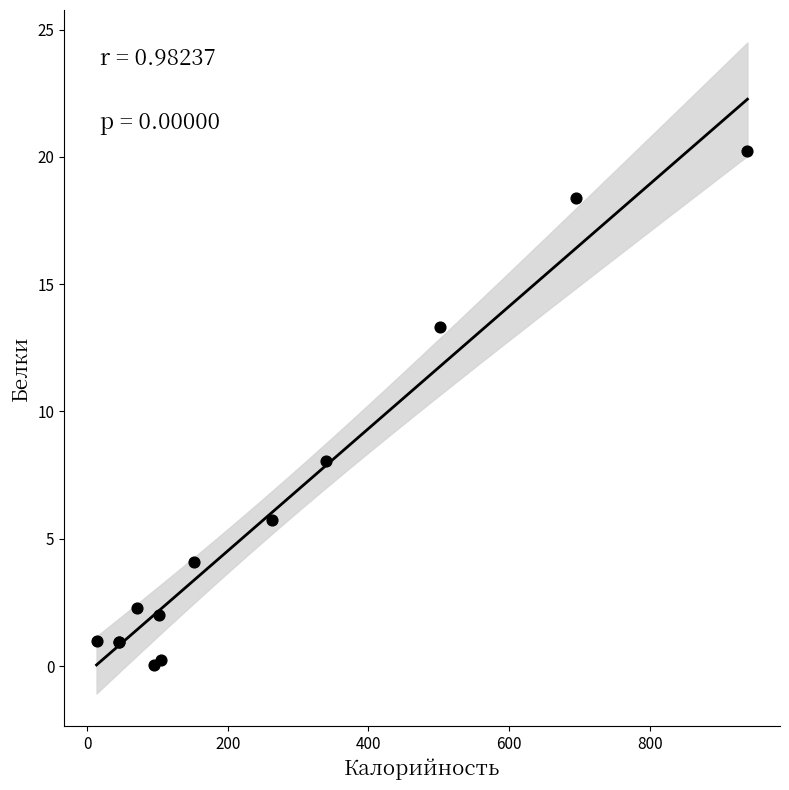

What Y value in the scatter plot is closest to 10?

8.0